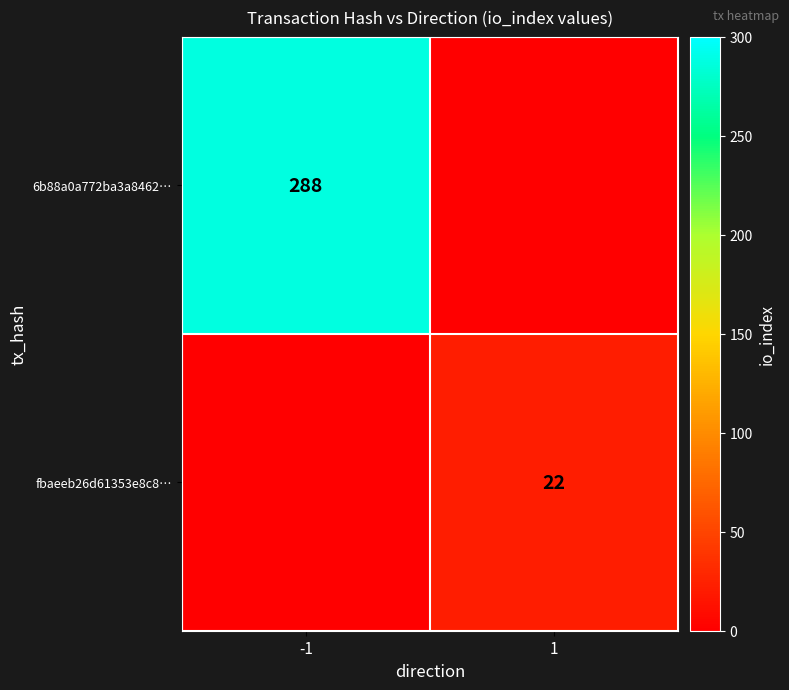

The value of fbaeeb26d61353e8c8… at 1 is 10. True or false?

False